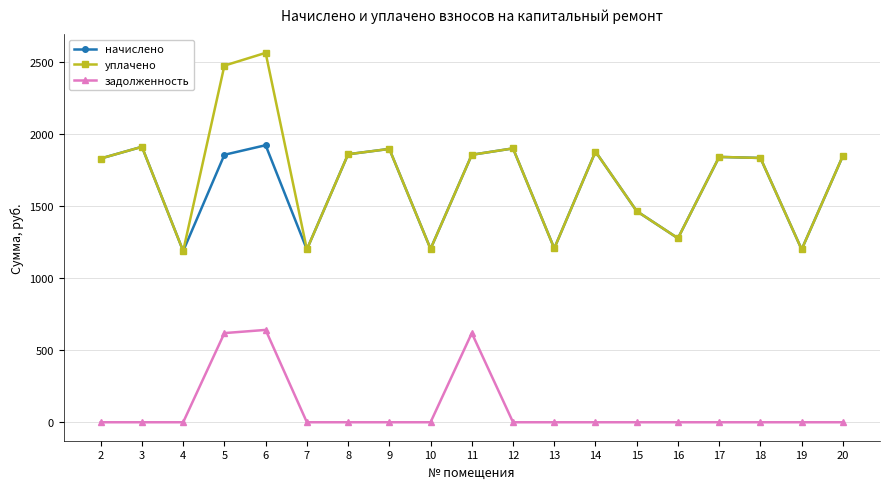

What is the sum of the начислено values at 10 and 5?

3056.5